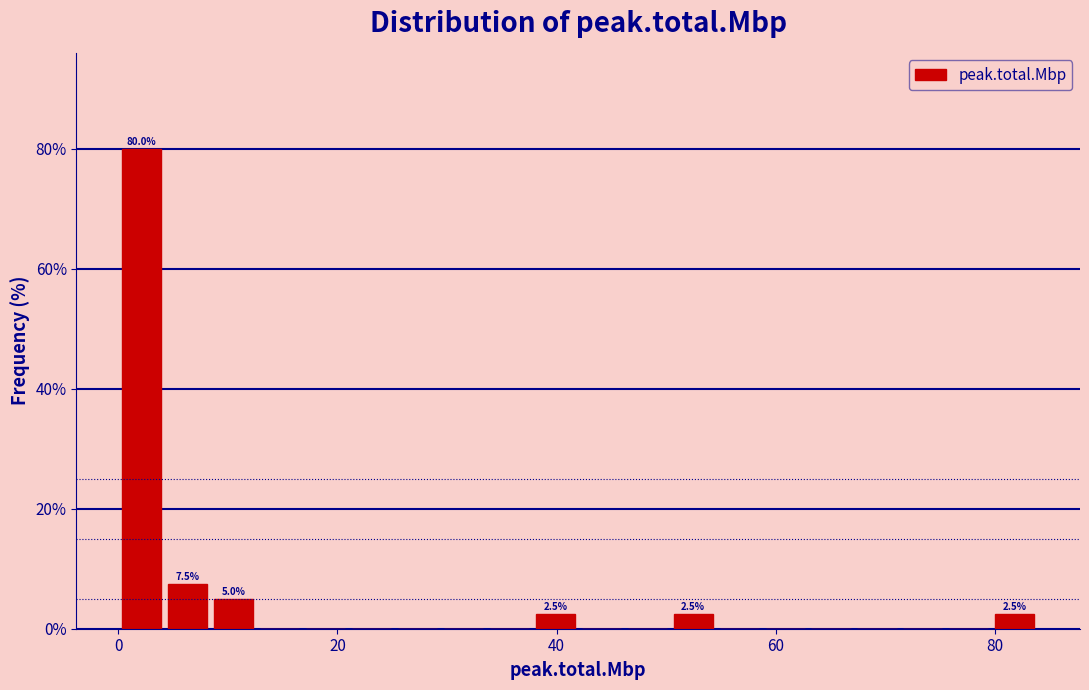

Read against the x-axis, roughly where is the centre of the tallest bar?

2